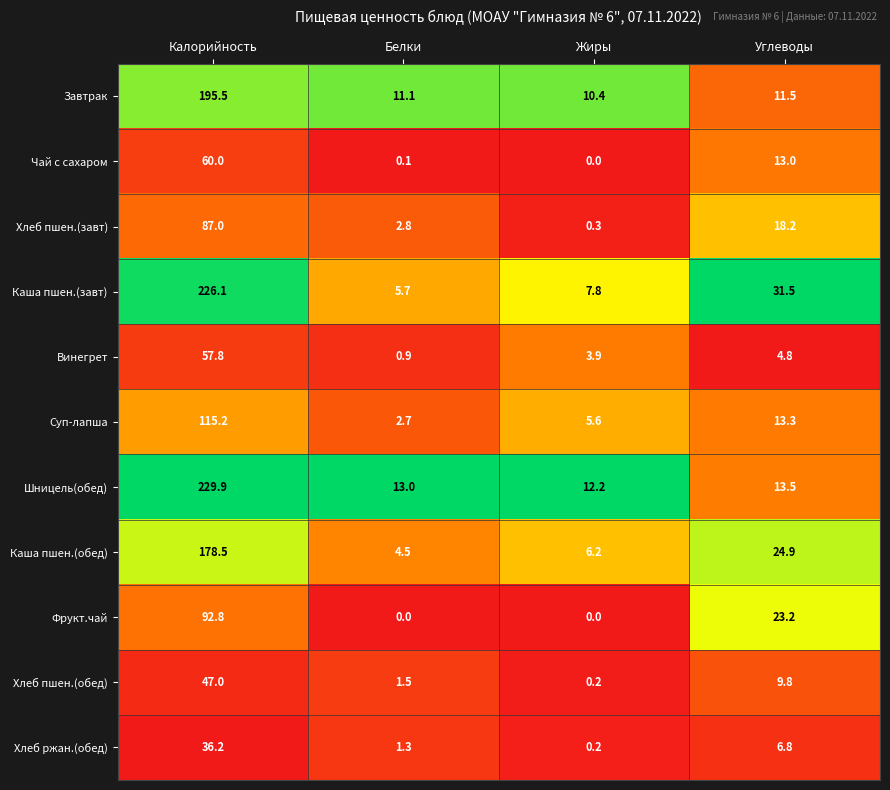

Which series changed the most between Калорийность and Углеводы?

Шницель(обед)